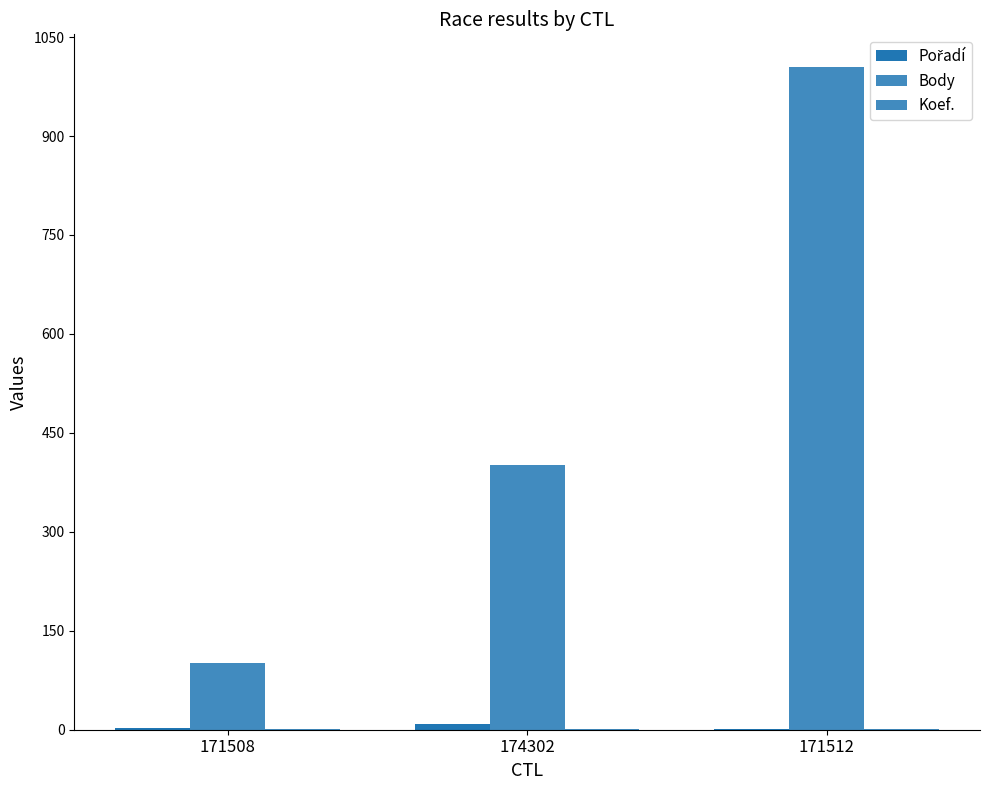

How many data points does each series have?

3